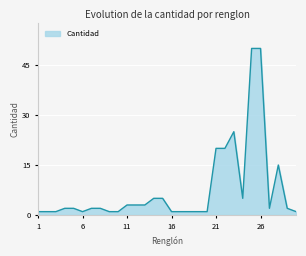

What is the greatest value displayed?

50